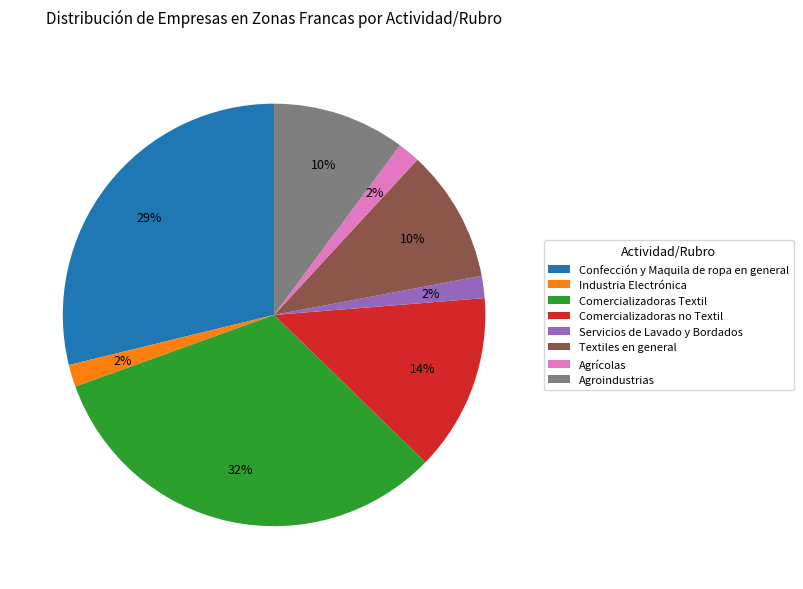

How many slices are in this pie chart?

8